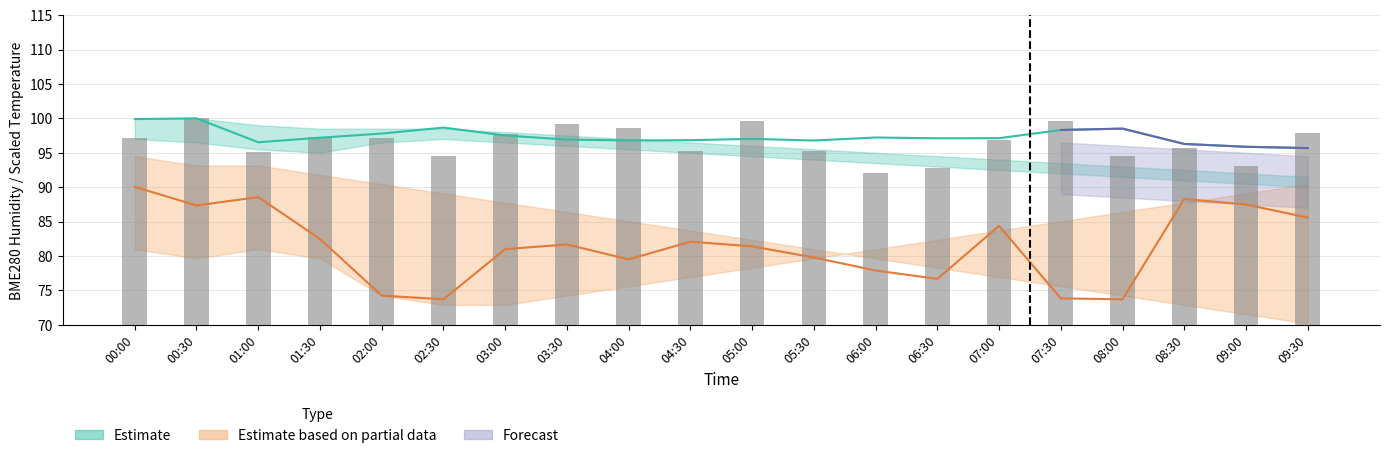

Reading left to right, extract all data points from this chart.

00:00=97.1	00:30=100.0	01:00=95.1	01:30=97.2	02:00=97.2	02:30=94.5	03:00=97.7	03:30=99.1	04:00=98.6	04:30=95.2	05:00=99.7	05:30=95.2	06:00=92.0	06:30=92.8	07:00=96.8	07:30=99.6	08:00=94.5	08:30=95.7	09:00=93.1	09:30=97.9